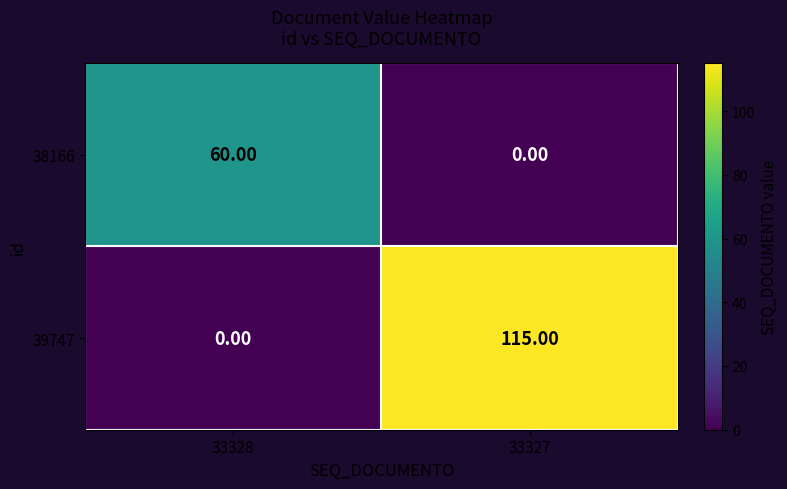

Which series has the widest spread of values?

39747